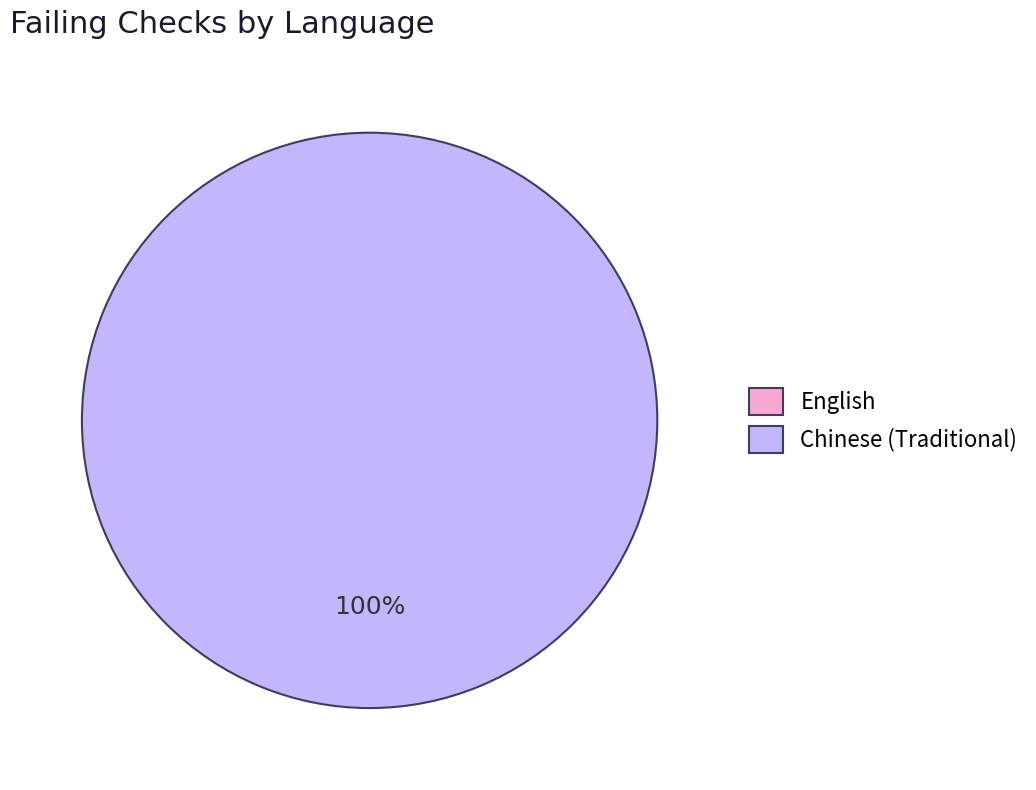

What is the smallest slice in the pie chart?

English